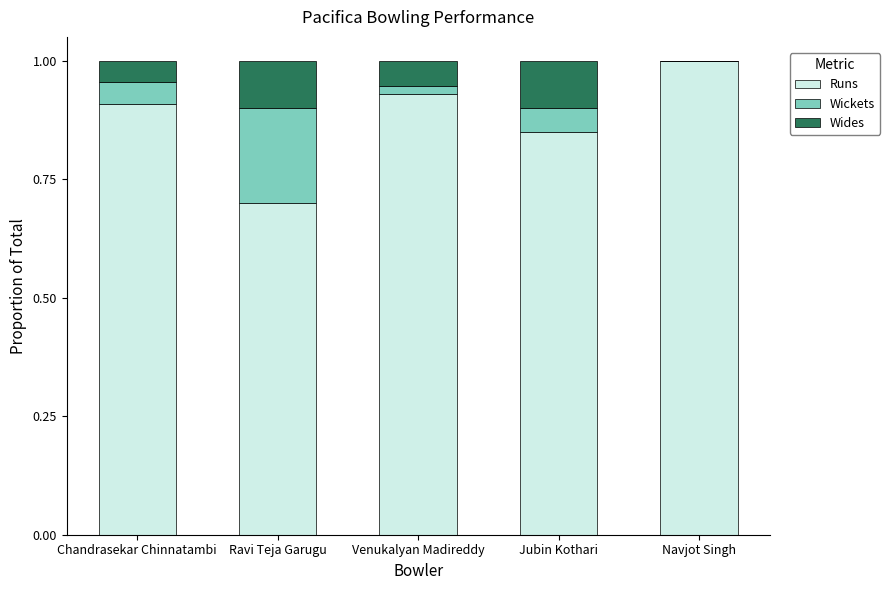

True or false: Runs has a value of 1.5 at Chandrasekar Chinnatambi.

False